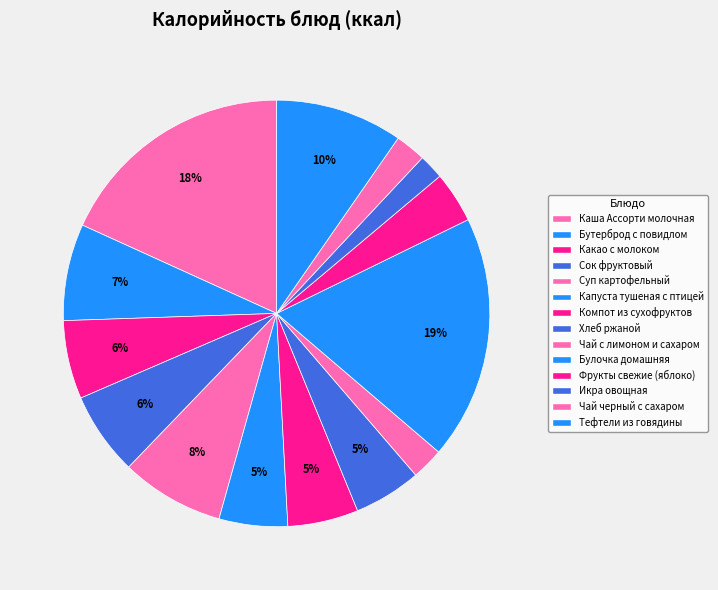

How much of the chart is everything except Булочка домашняя?

81.5%